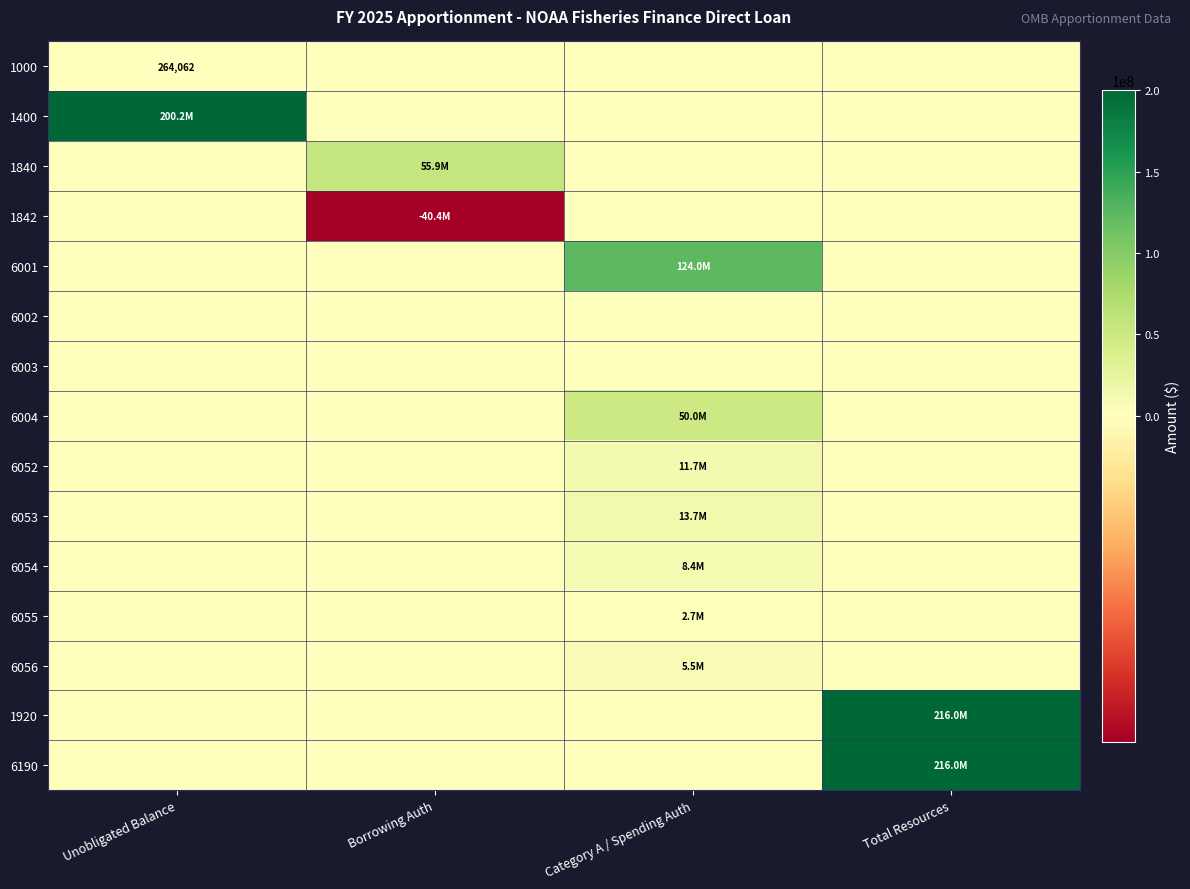

At which label does 1920 reach its minimum?

Unobligated Balance